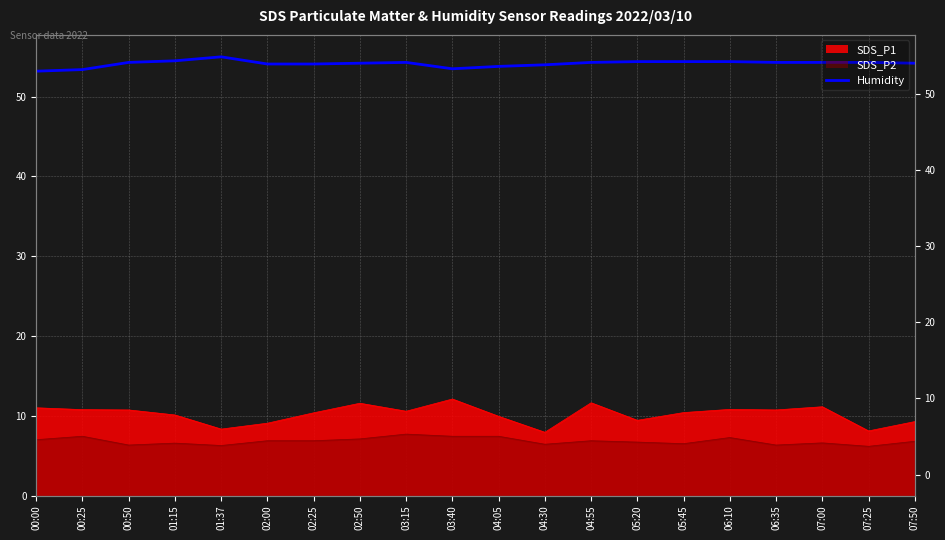

What position from the right is 05:20?

7